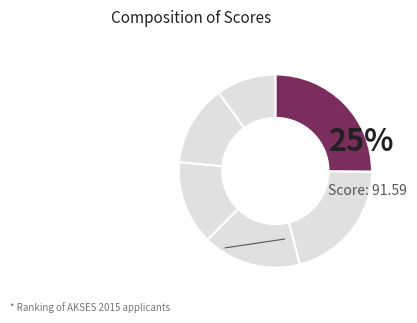

Which slice is the largest?

1